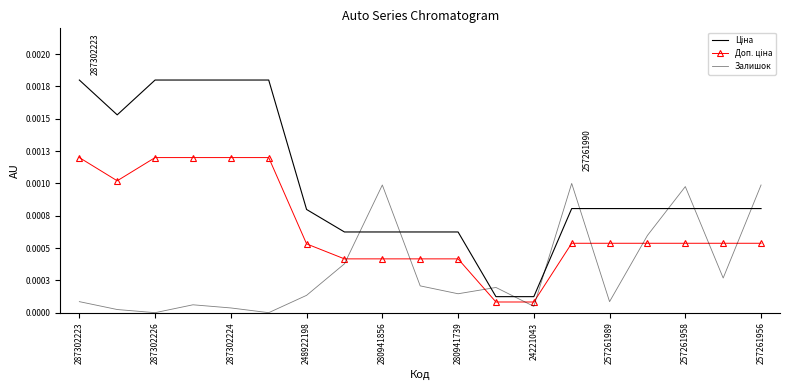

In Залишок, how many points are higher than both neighbors (excluding endpoints)?

5